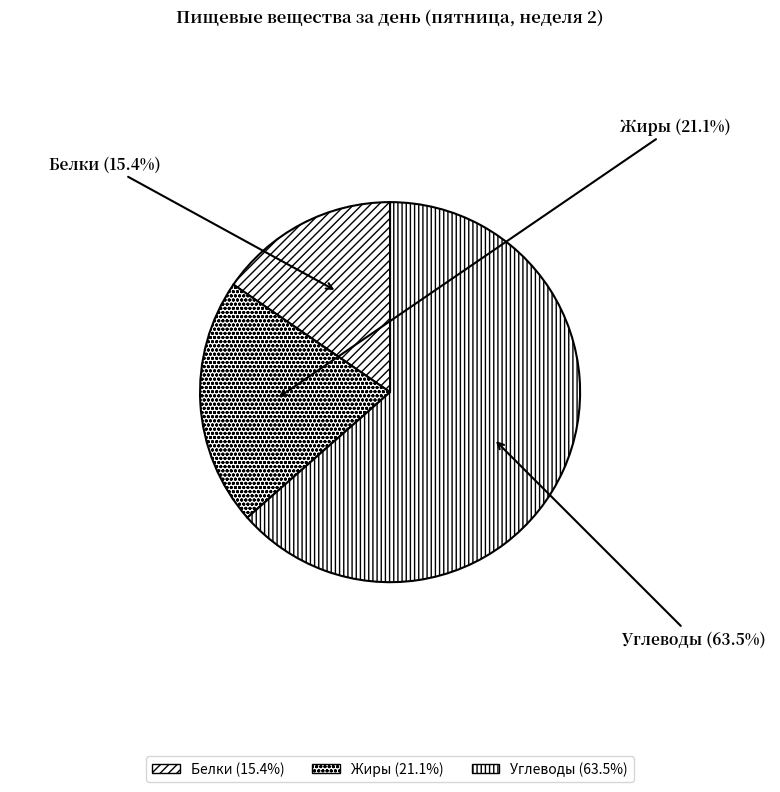

To the nearest percent, what portion does Жиры represent?

21%